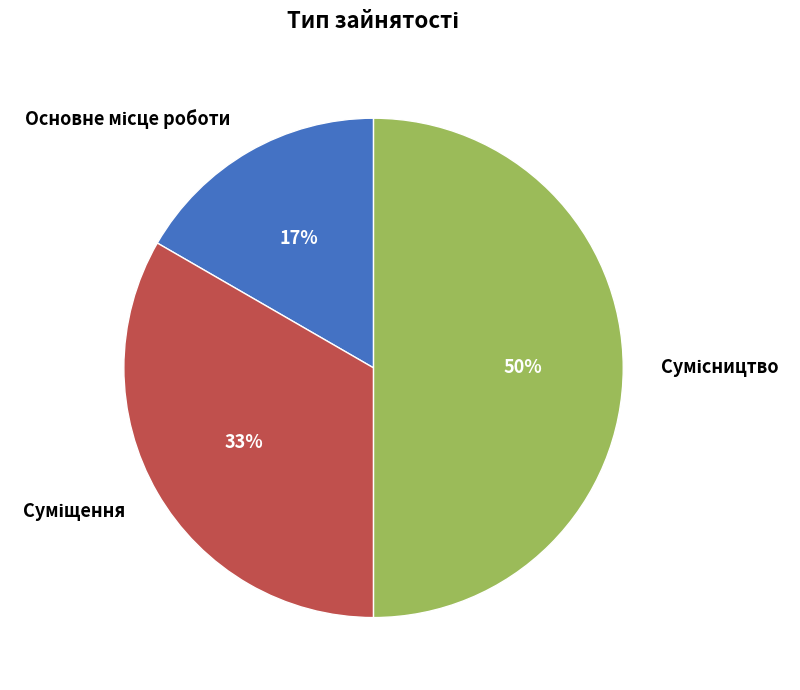

To the nearest percent, what is the average slice percentage?

33%